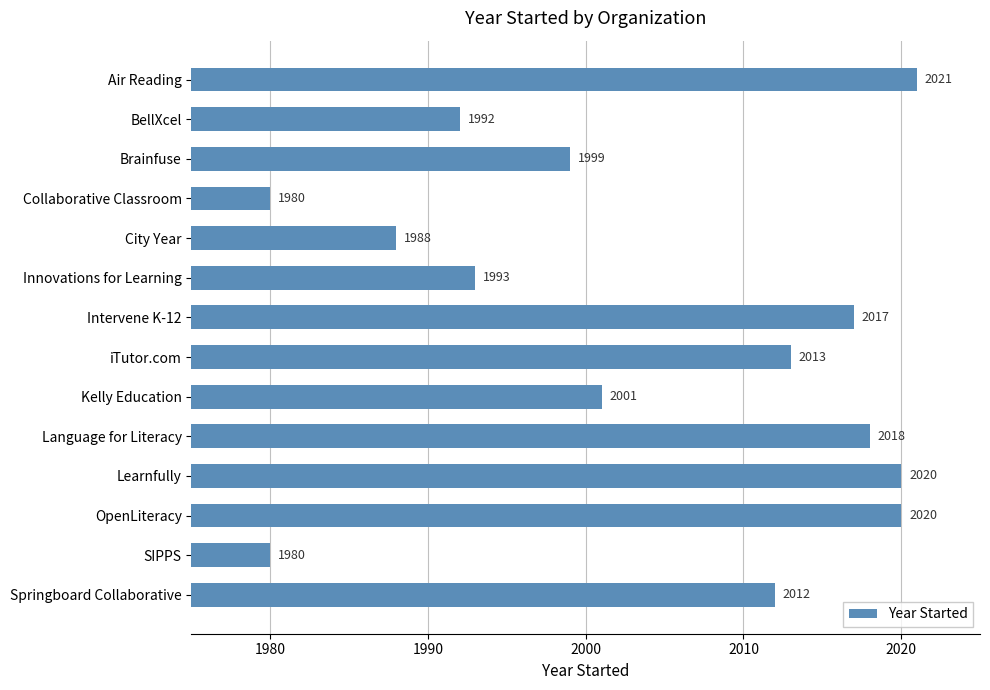

Reading top to bottom, list all the values displayed in this chart.

2021	1992	1999	1980	1988	1993	2017	2013	2001	2018	2020	2020	1980	2012